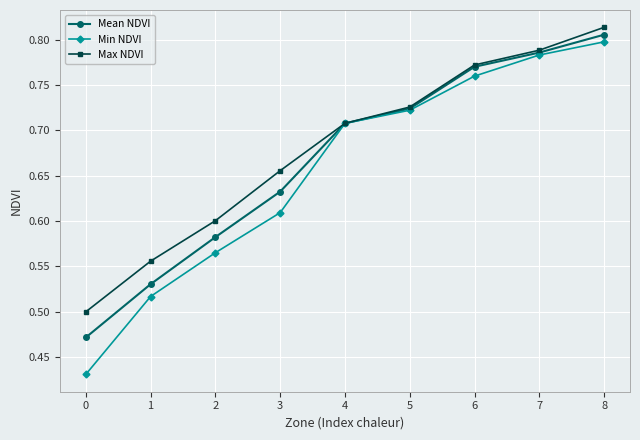

Which category has the highest value in the Max NDVI series?

8